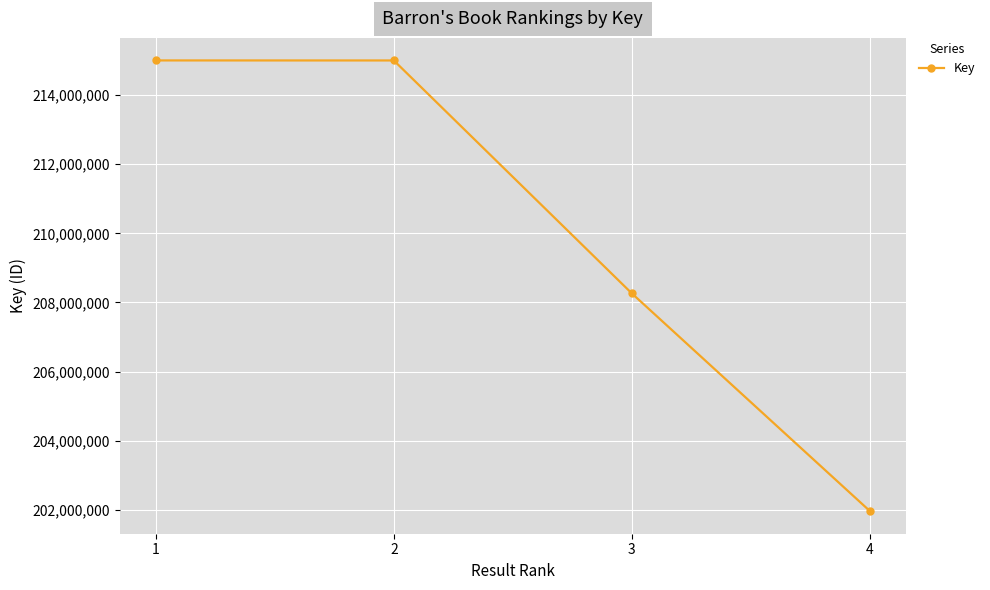

Is this an area chart (filled region under the line)?

No